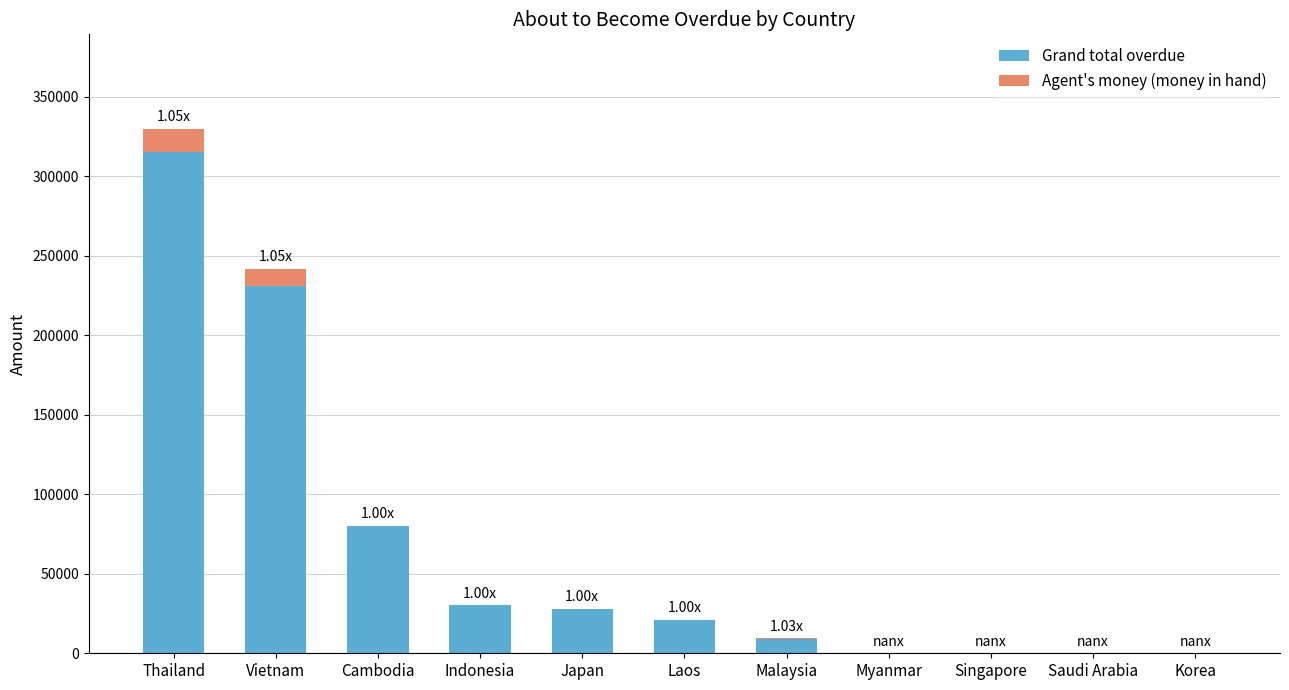

At which category is the sum across all series the highest?

Thailand